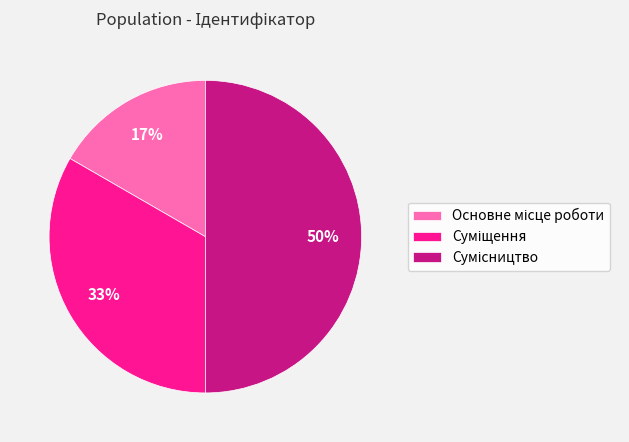

To the nearest percent, what is the difference between the largest and smallest slice percentages?

33%